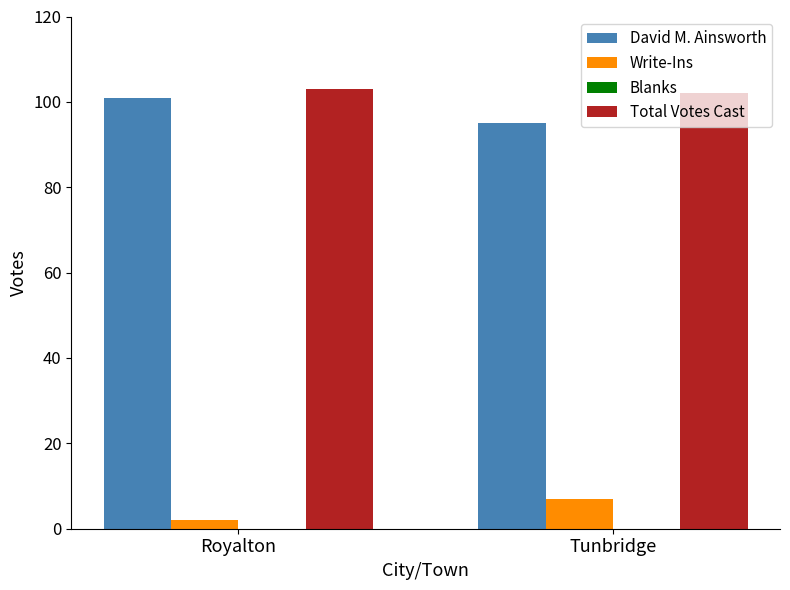

Is it true that David M. Ainsworth equals 95 at Tunbridge?

True